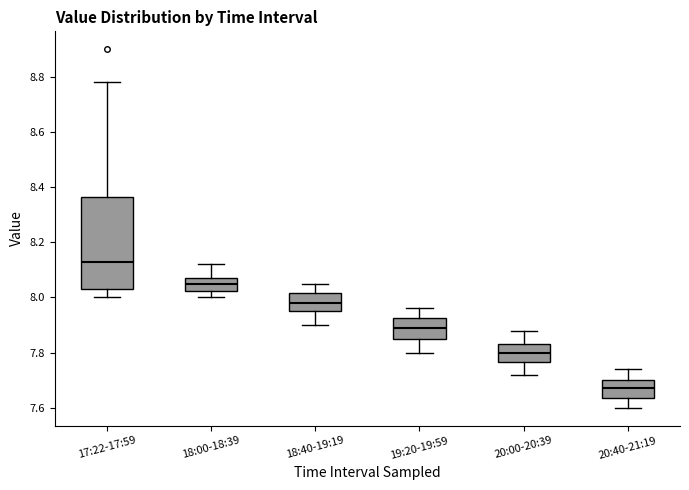

Reading left to right, transcribe this box plot: for each box, give where its median line is, the range the box spans, and where its two whiskers end, as read against the y-axis. The values are not printed on the chart, so give them approximately, as read against the axis.

17:22-17:59: median 8.14, box 8.04 to 8.36, whiskers 8.00 to 8.78
18:00-18:39: median 8.06, box 8.02 to 8.08, whiskers 8.00 to 8.12
18:40-19:19: median 7.98, box 7.96 to 8.02, whiskers 7.90 to 8.06
19:20-19:59: median 7.90, box 7.86 to 7.92, whiskers 7.80 to 7.96
20:00-20:39: median 7.80, box 7.76 to 7.84, whiskers 7.72 to 7.88
20:40-21:19: median 7.68, box 7.64 to 7.70, whiskers 7.60 to 7.74